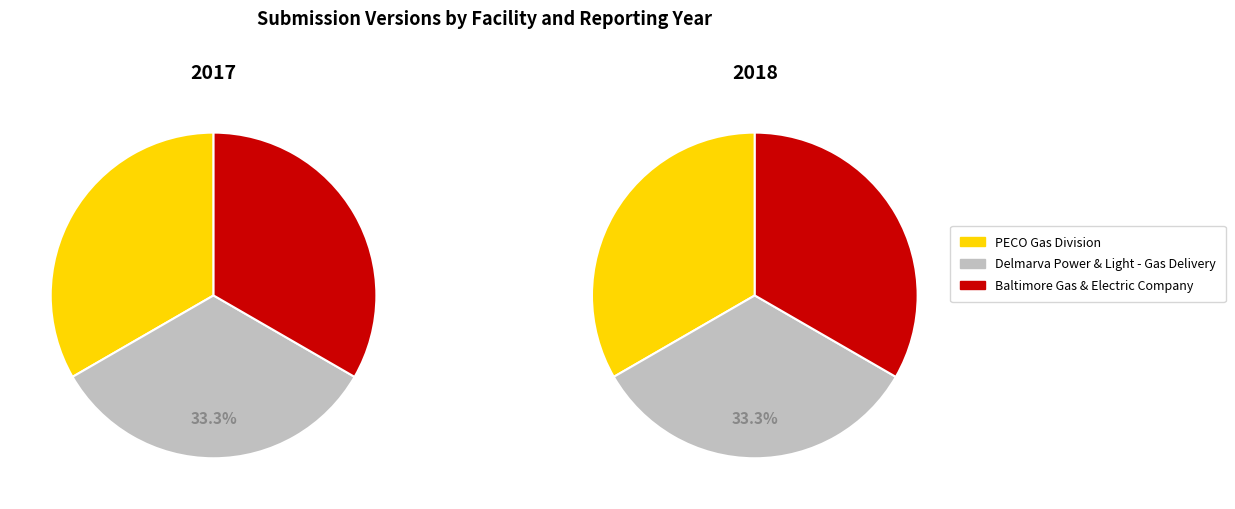

The 2017 slice represents 64% of the pie. True or false?

False